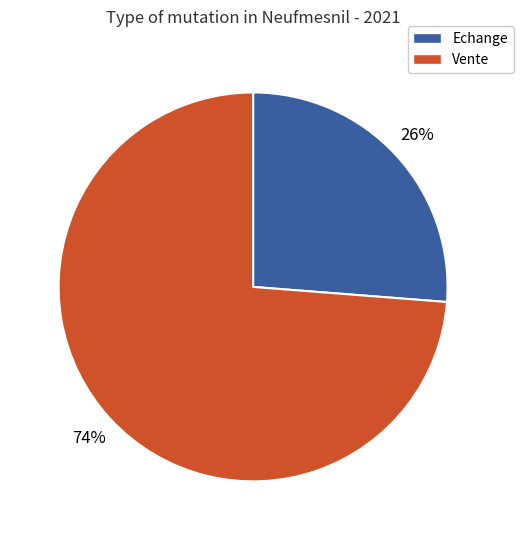

Combined, do Echange and Vente account for over 50%?

Yes